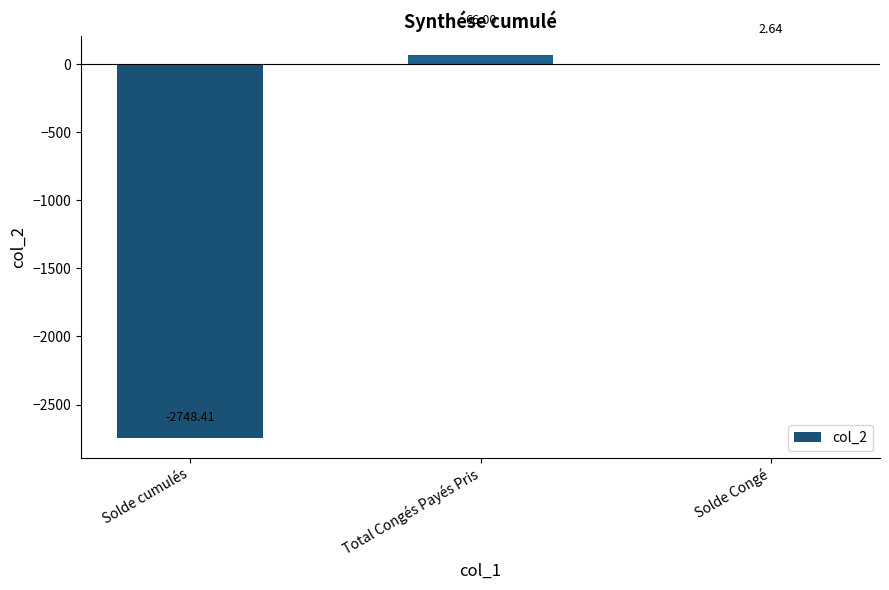

Between Solde Congé and Total Congés Payés Pris, which is larger?

Total Congés Payés Pris